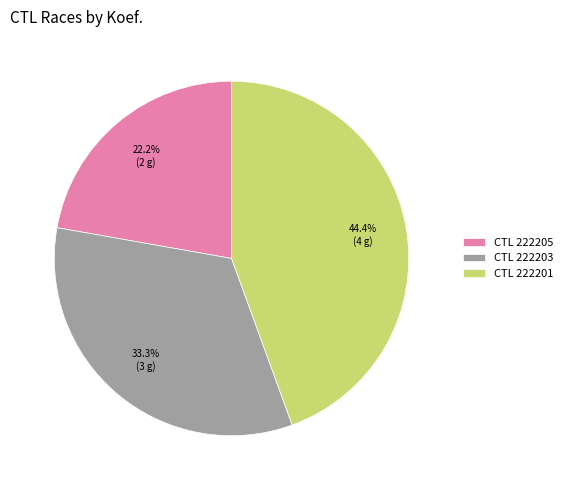

What is the ratio of the value at CTL 222205 to the value at CTL 222203?

0.7